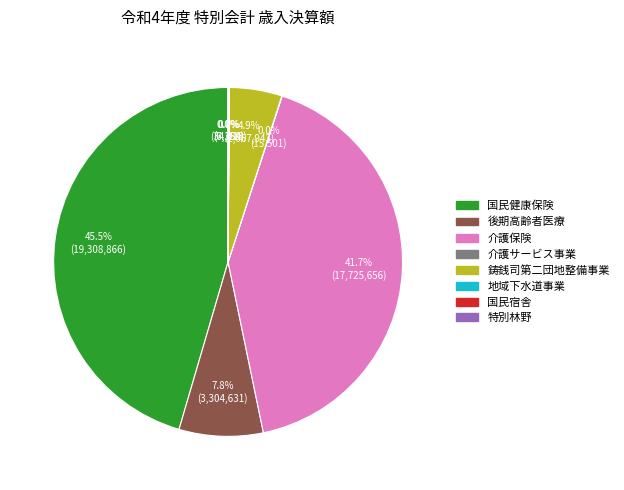

Is there a majority slice in this chart?

No